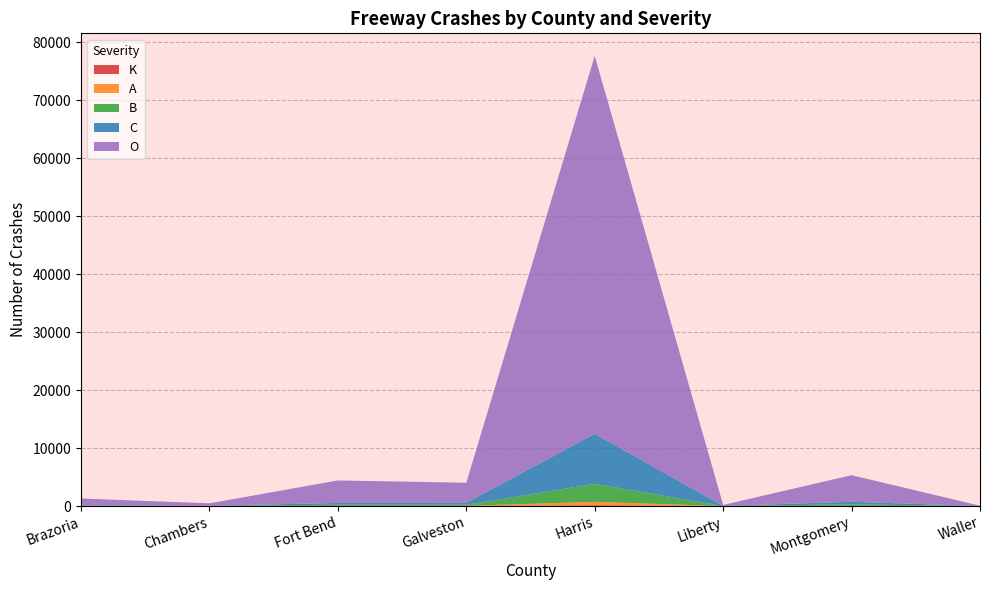

Reading left to right, extract all data points from this chart.

K: 4	0	11	6	146	4	7	4
A: 12	5	38	44	585	5	40	4
B: 58	33	194	189	3112	11	266	9
C: 74	27	313	328	8629	26	440	9
O: 1174	418	3872	3467	65157	160	4580	47